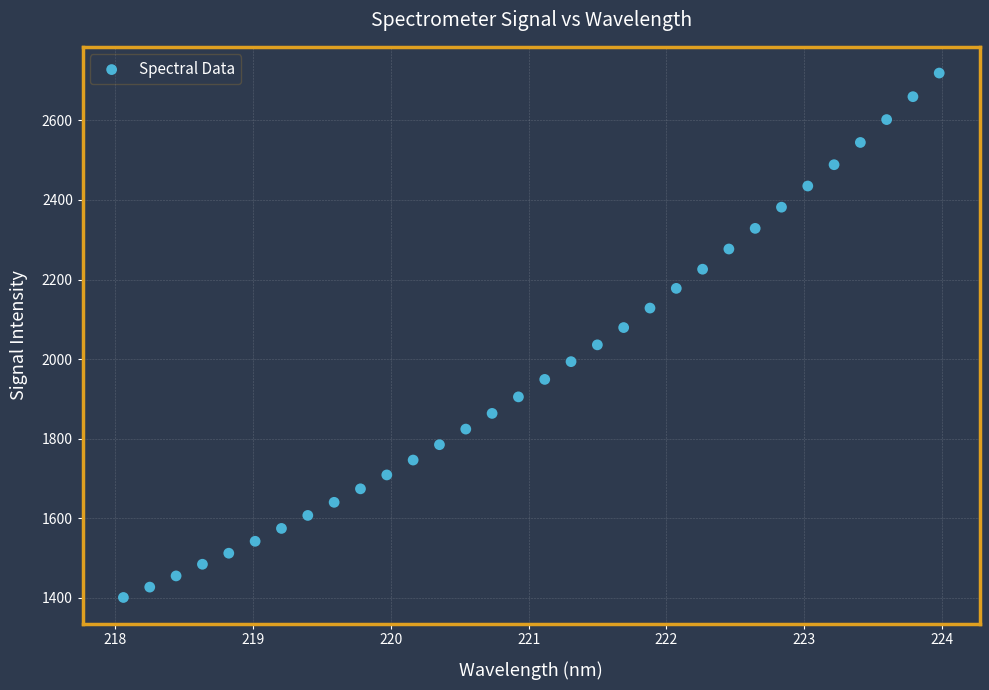

What is the range of X values (max minus min)?

5.9